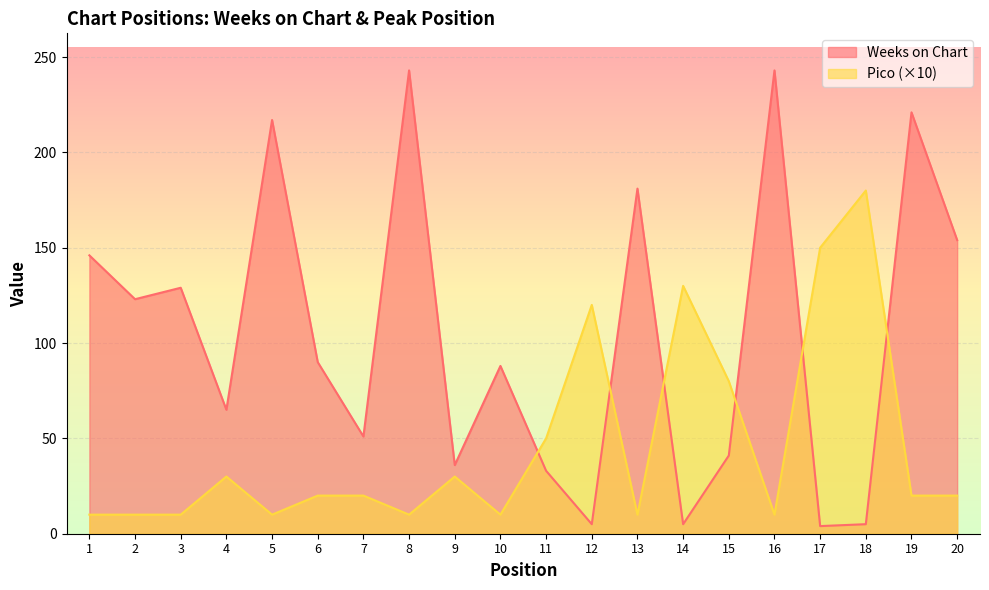

Which label corresponds to the smallest value in the chart?

17